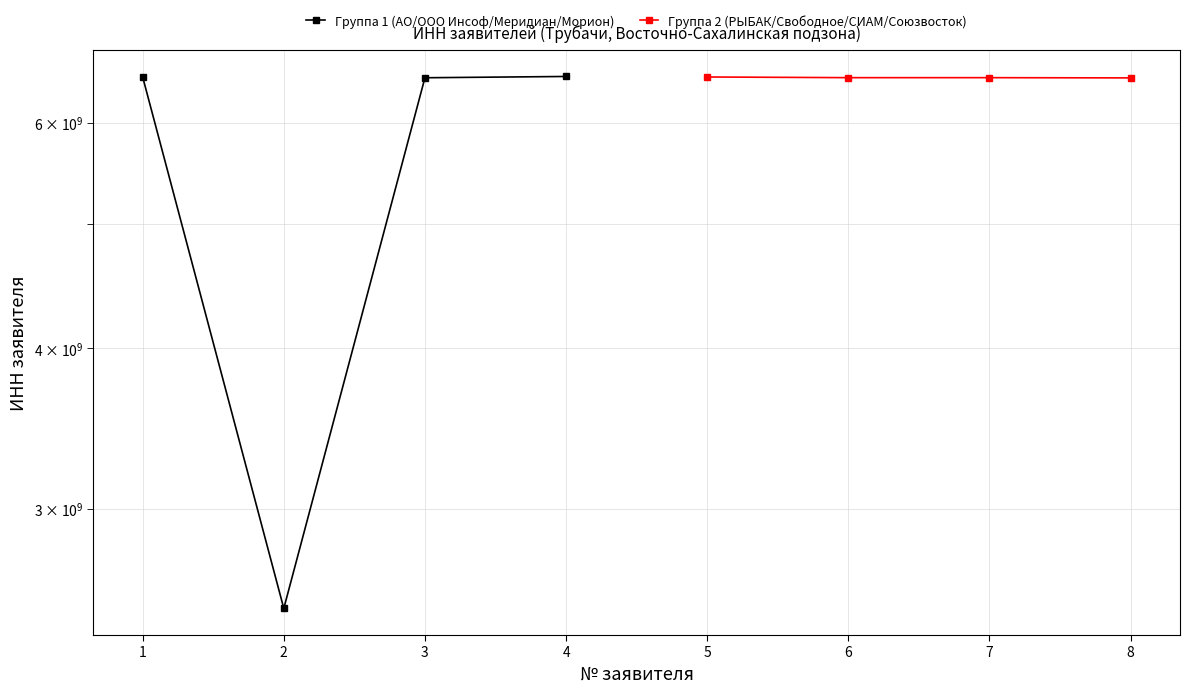

Reading left to right, extract all data points from this chart.

Группа 1 (АО/ООО Инсоф/Меридиан/Морион): 6512003492	2508052972	6503010775	6518004020
Группа 2 (РЫБАК/Свободное/СИАМ/Союзвосток): 6512002918	6504043438	6504031898	6501264076